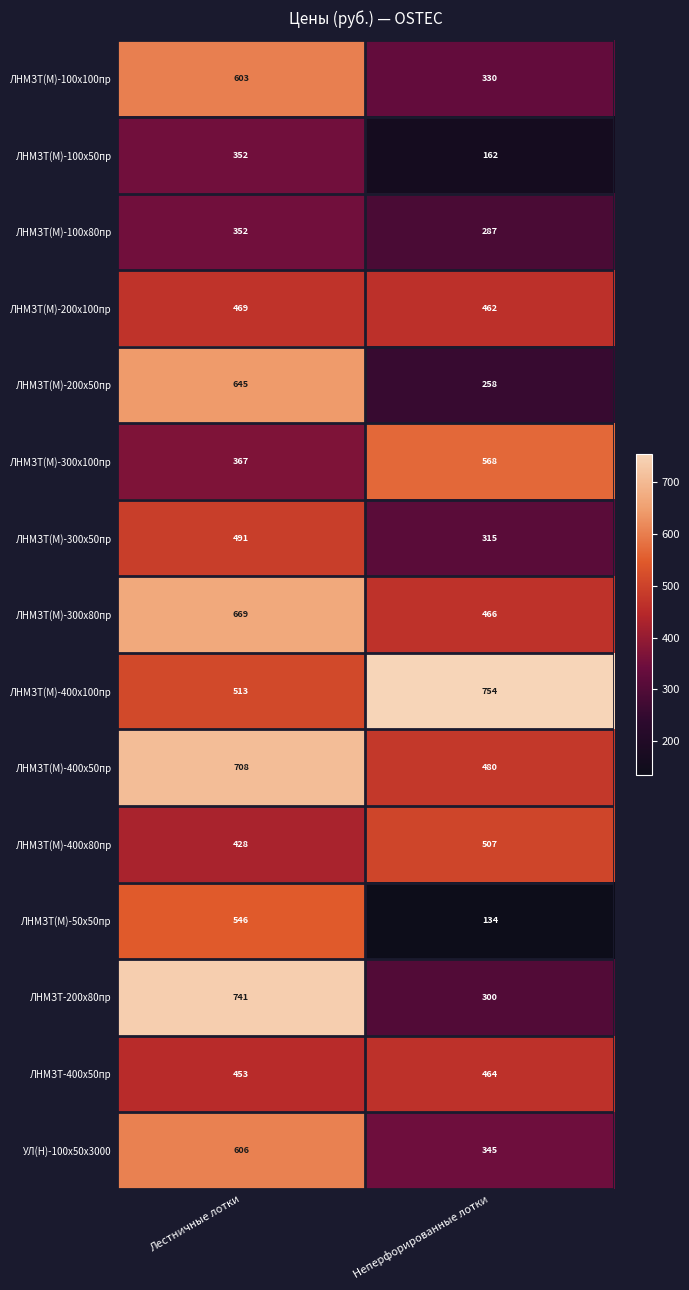

Where is ЛНМЗТ(М)-400х80пр nearest to the value 467?

Лестничные лотки